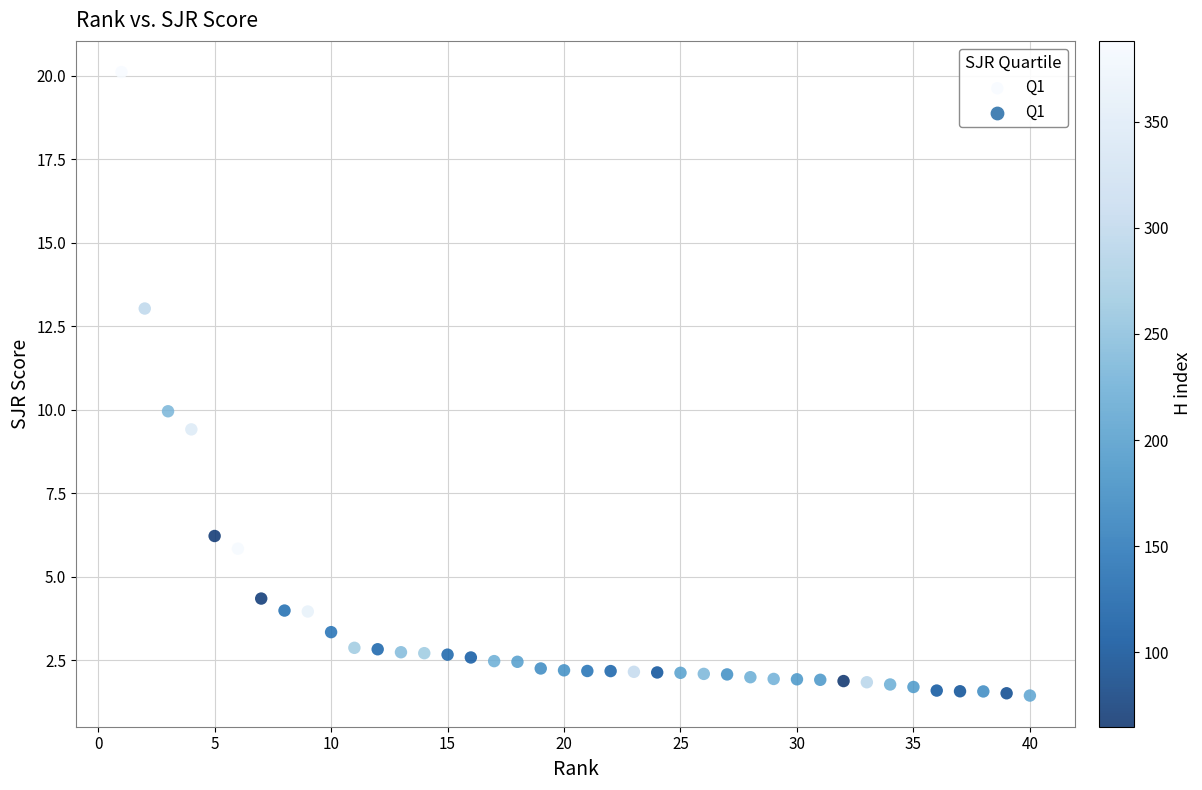

What is the range of X values (max minus min)?

39.0